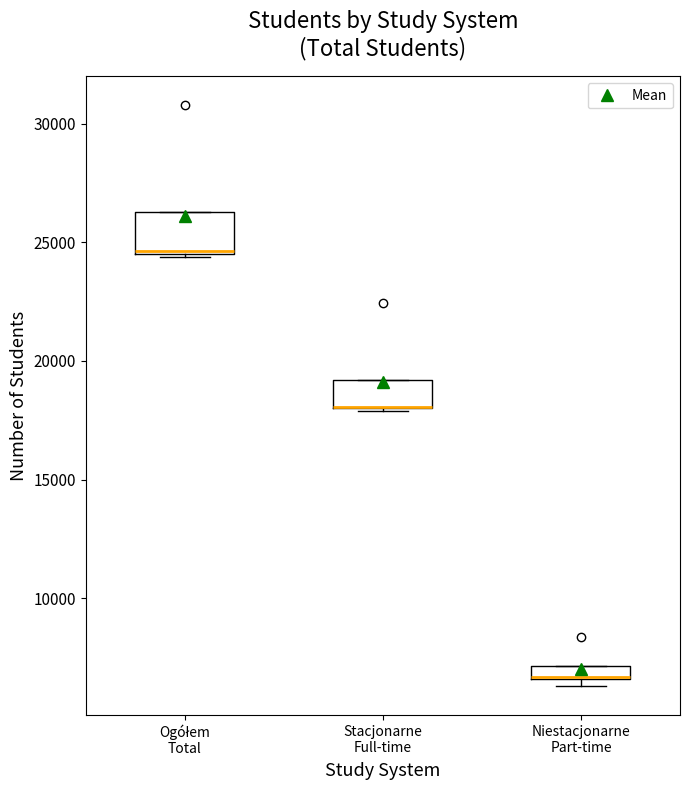

Where is the upper edge of the box for Stacjonarne Full-time on the y-axis? The values are not printed on the chart, so give them approximately, as read against the axis.

19000